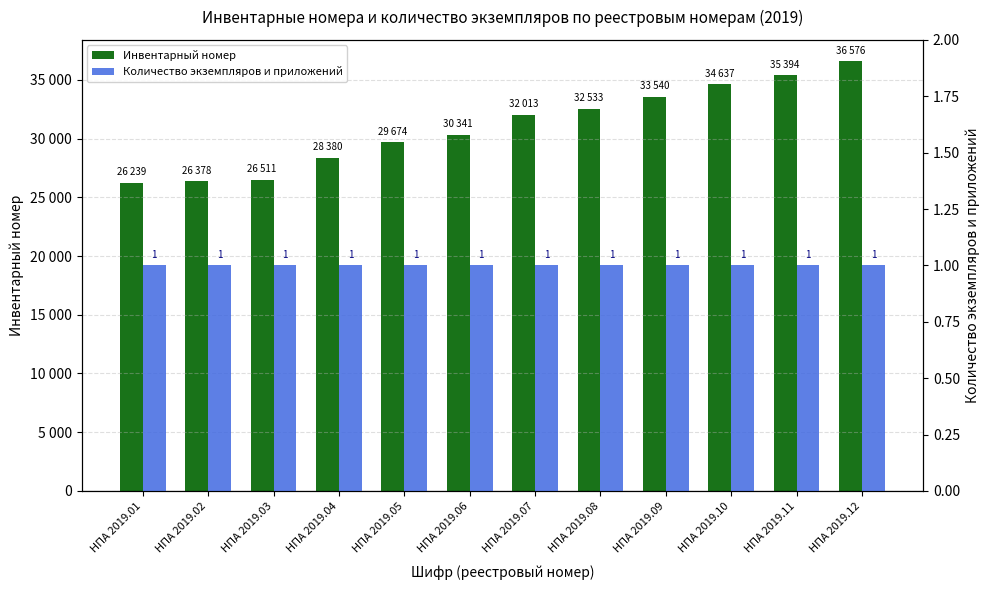

How many bars are there in total?

24